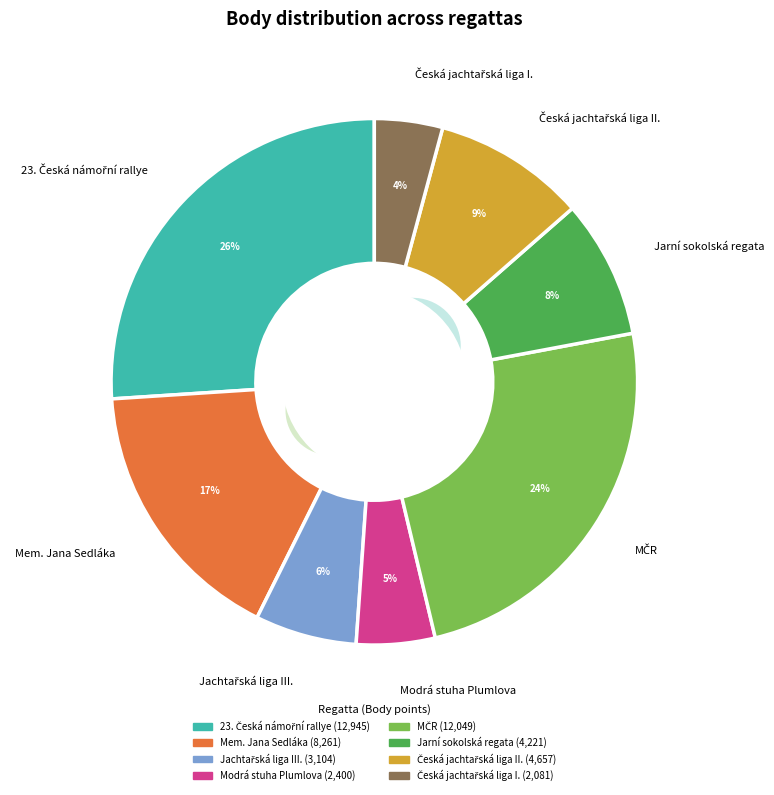

Does Česká jachtařská liga II. account for over 50% of the chart?

No